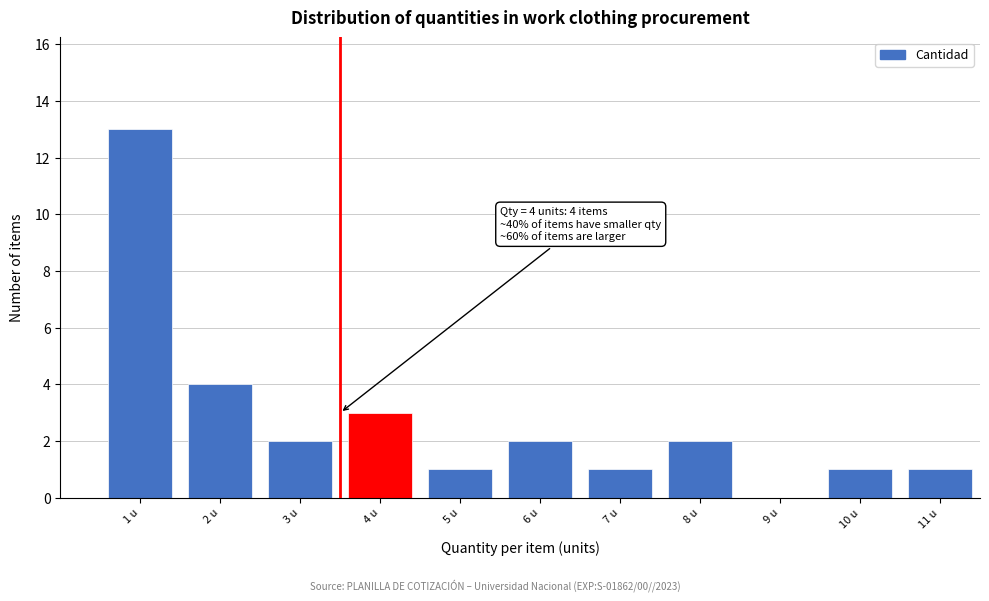

Reading left to right, what are all the values shown in this chart?

1 u=13	2 u=4	3 u=2	4 u=3	5 u=1	6 u=2	7 u=1	8 u=2	9 u=0	10 u=1	11 u=1